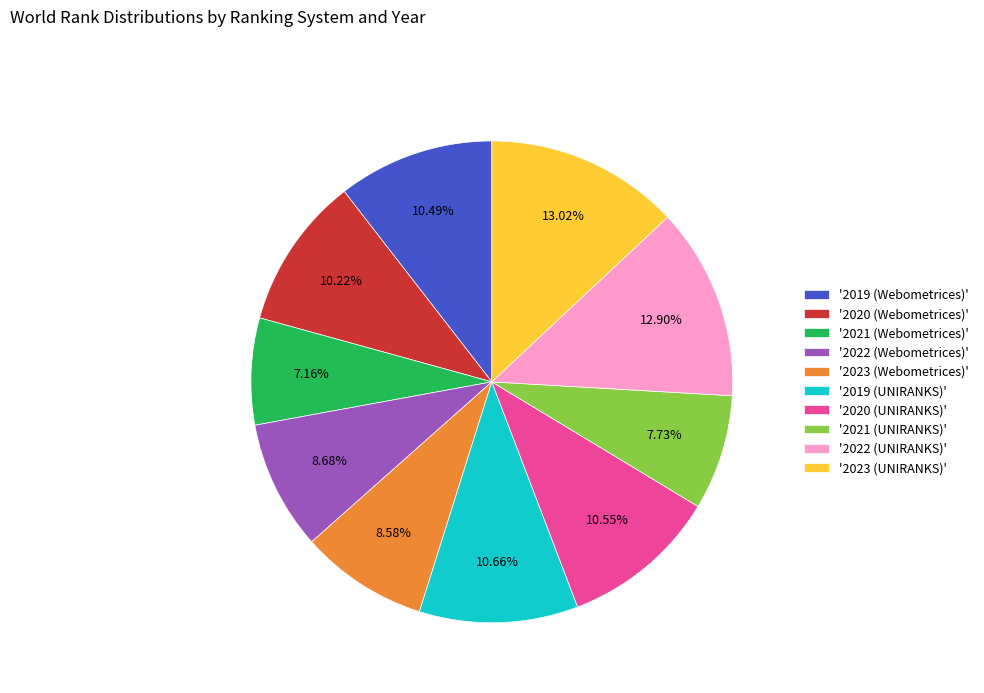

What is the smallest slice in the pie chart?

'2021 (Webometrices)'